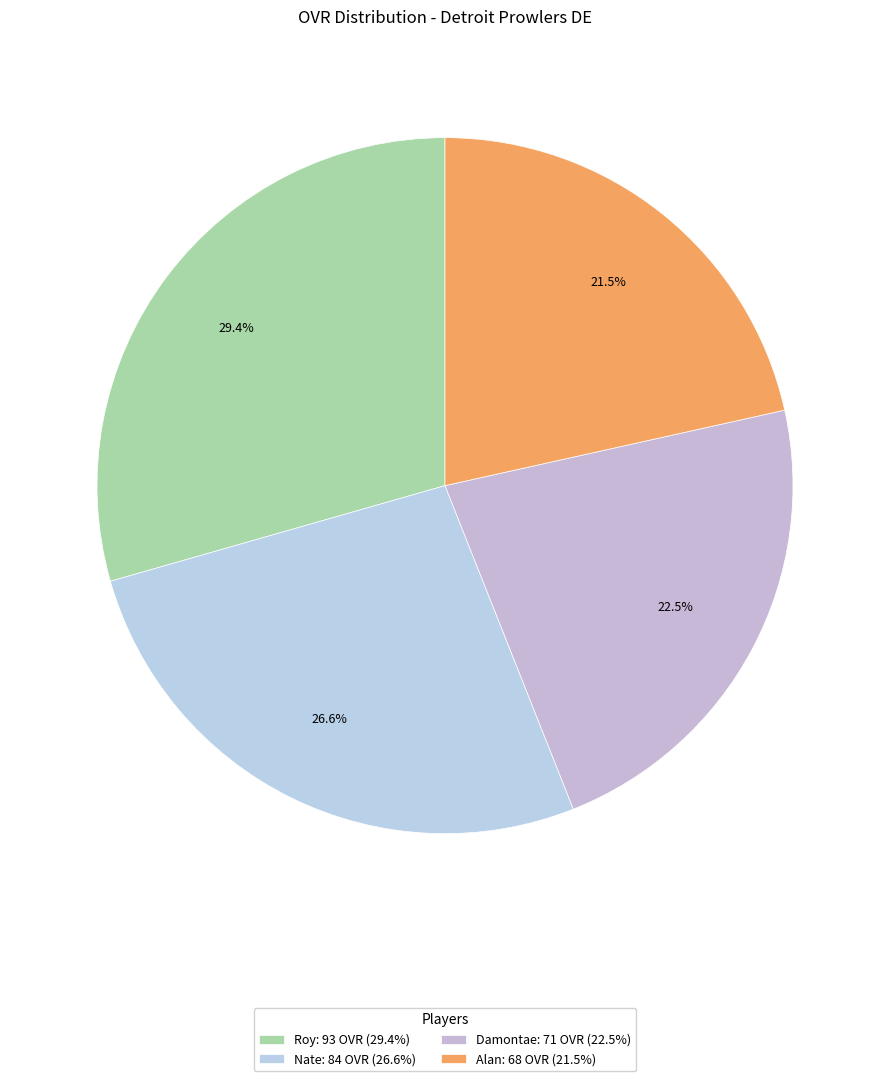

What percentage is NOT represented by Nate?

73.4%